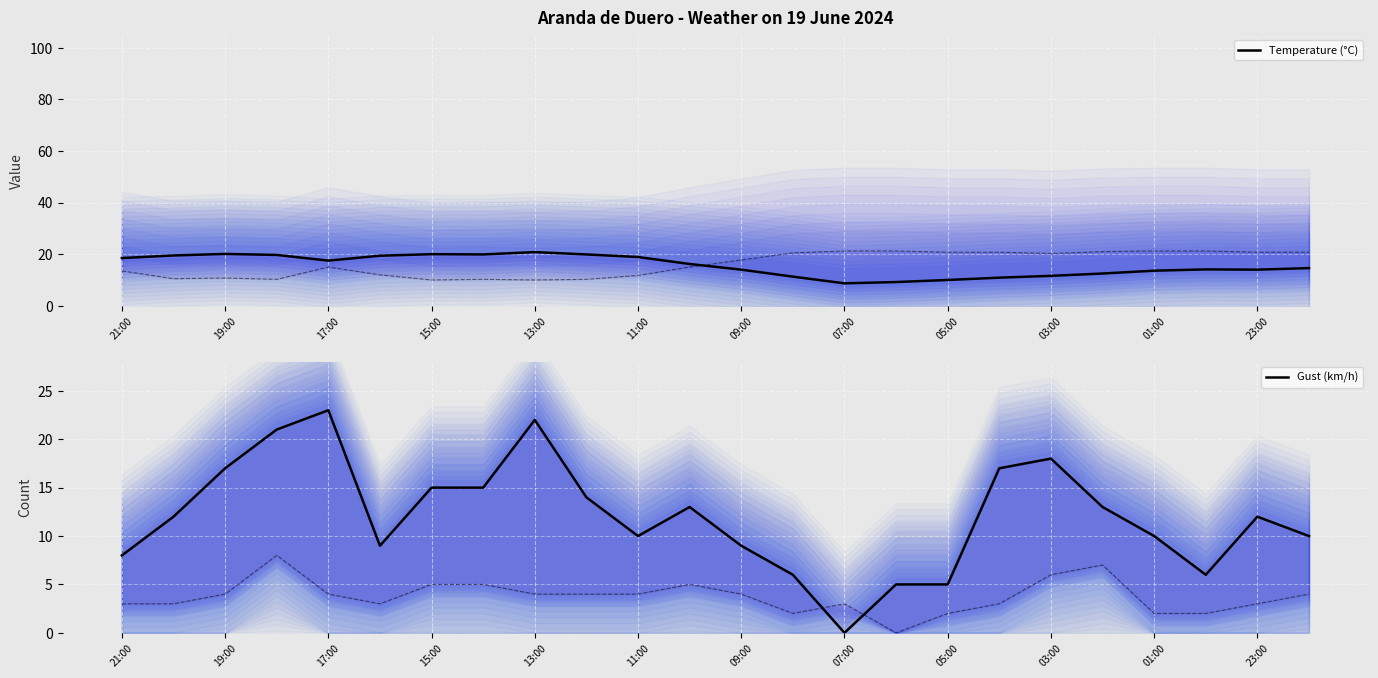

At how many categories does at least one series exceed 20?

4